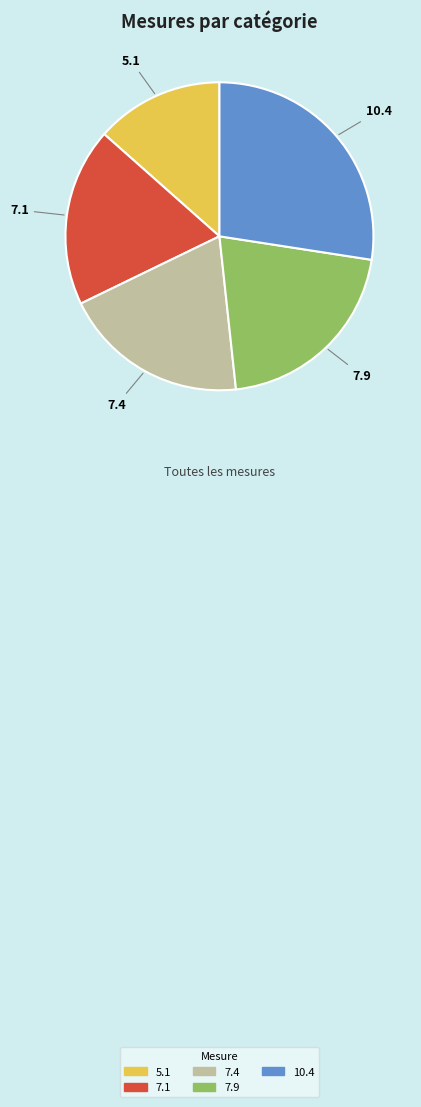

What is the smallest slice in the pie chart?

5.1